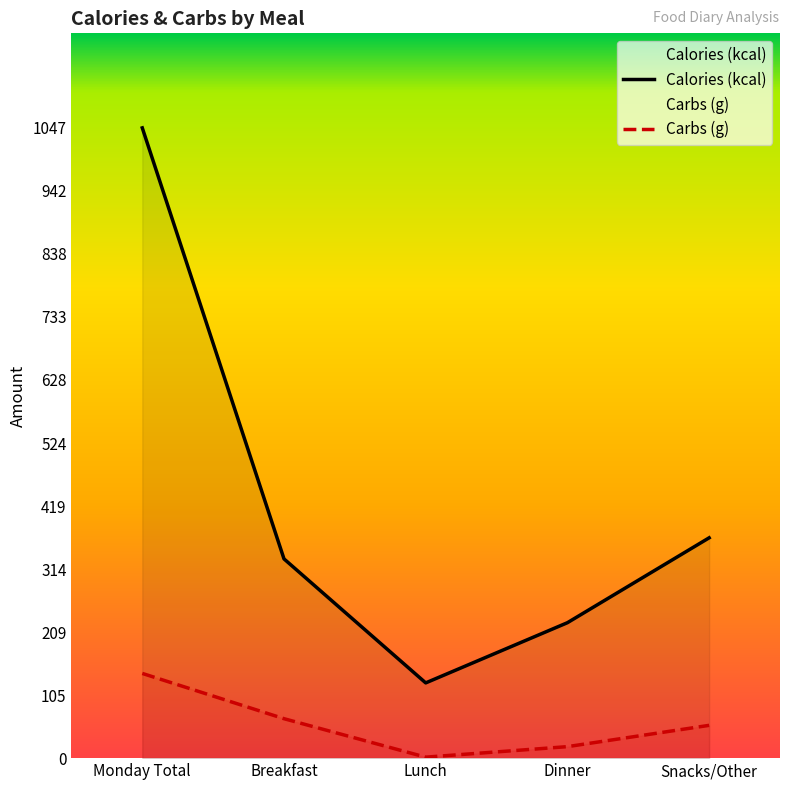

What is the average value of the Carbs (g) series?

56.3